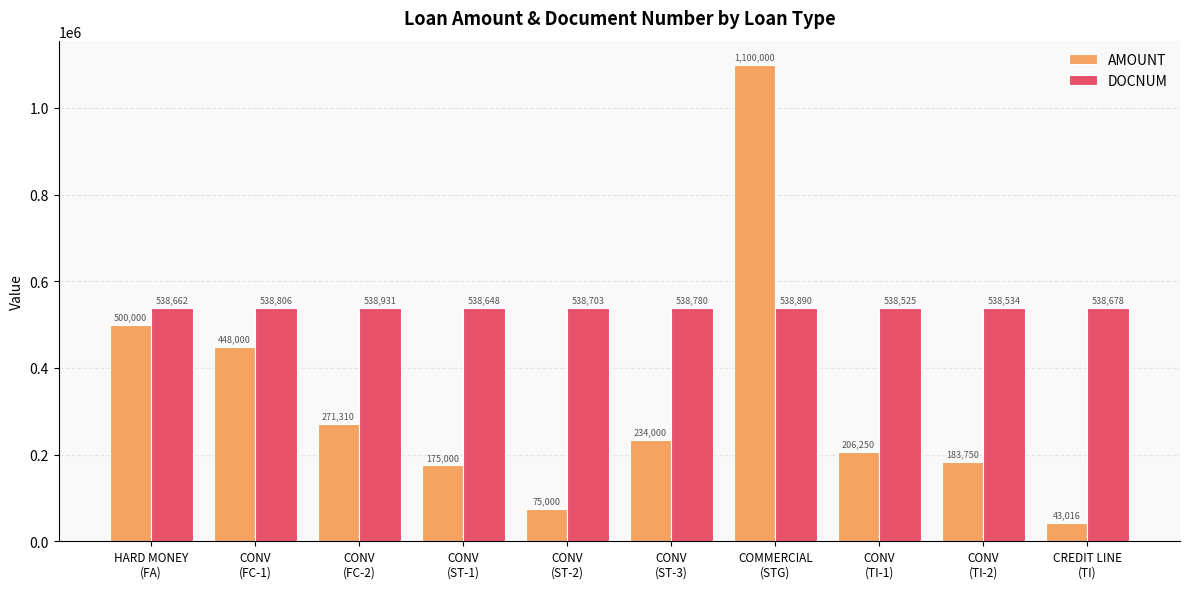

Which series changed the most between CONV
(ST-3) and CREDIT LINE
(TI)?

AMOUNT